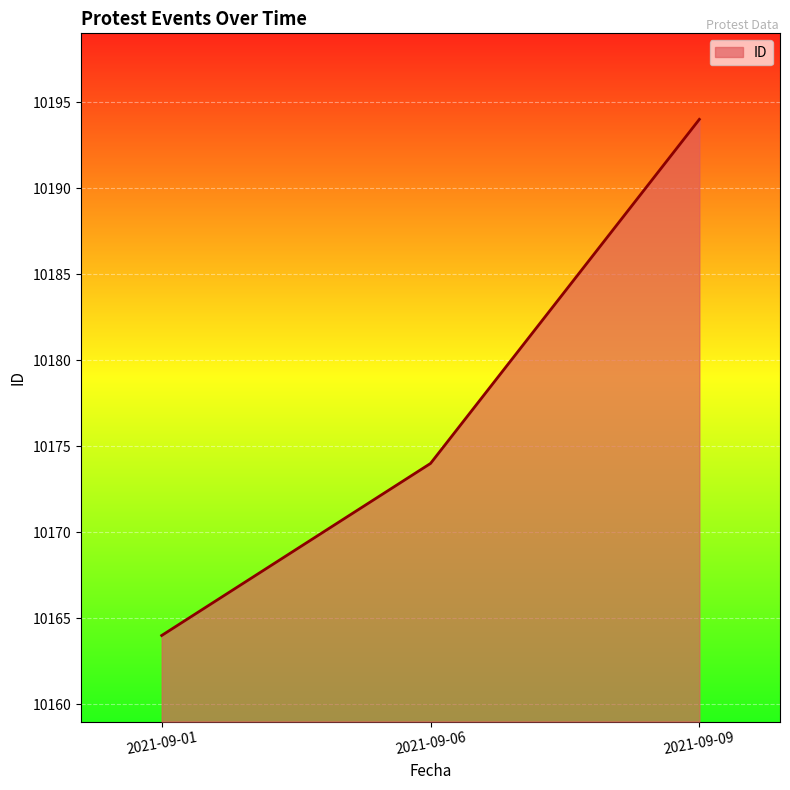

At which label is the value closest to 10179?

2021-09-06